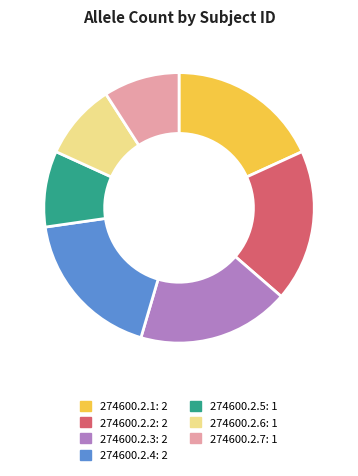

Is the sum of 274600.2.4 and 274600.2.3 greater than half?

No